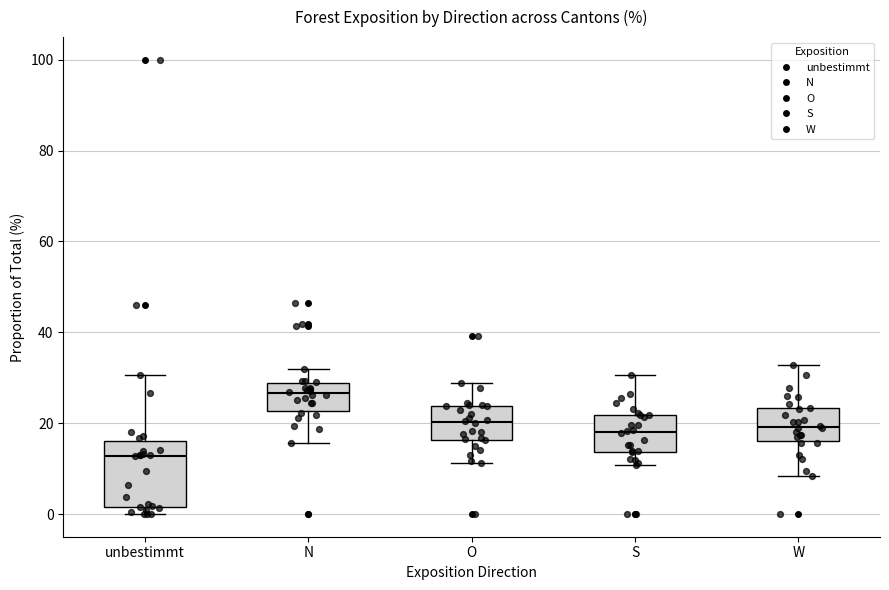

Reading left to right, read every box against the y-axis: the position of its median line, the range the box covers, and the ends of its whiskers. The values are not printed on the chart, so give them approximately, as read against the axis.

unbestimmt: median 12, box 2 to 16, whiskers 0 to 30
N: median 26, box 22 to 28, whiskers 16 to 32
O: median 20, box 16 to 24, whiskers 12 to 28
S: median 18, box 14 to 22, whiskers 10 to 30
W: median 20, box 16 to 24, whiskers 8 to 32